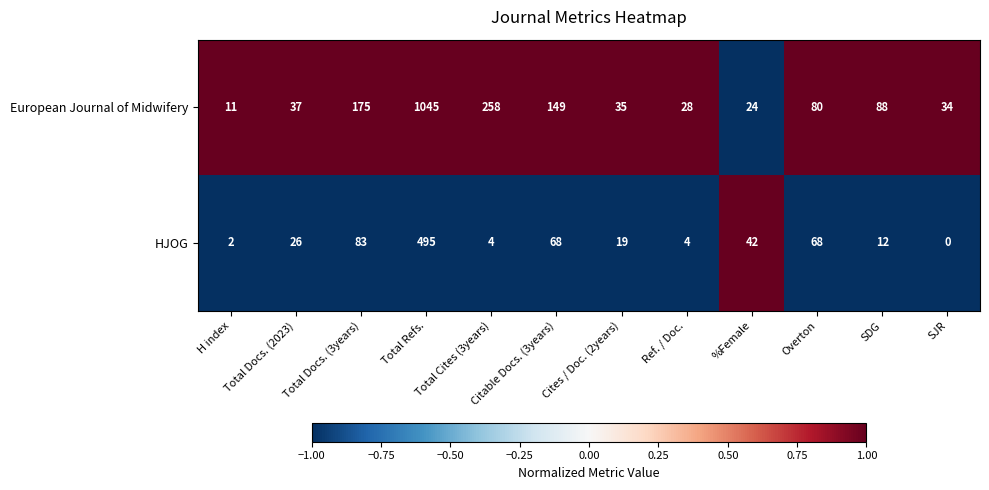

At which label is HJOG closest to 247?

Total Docs. (3years)